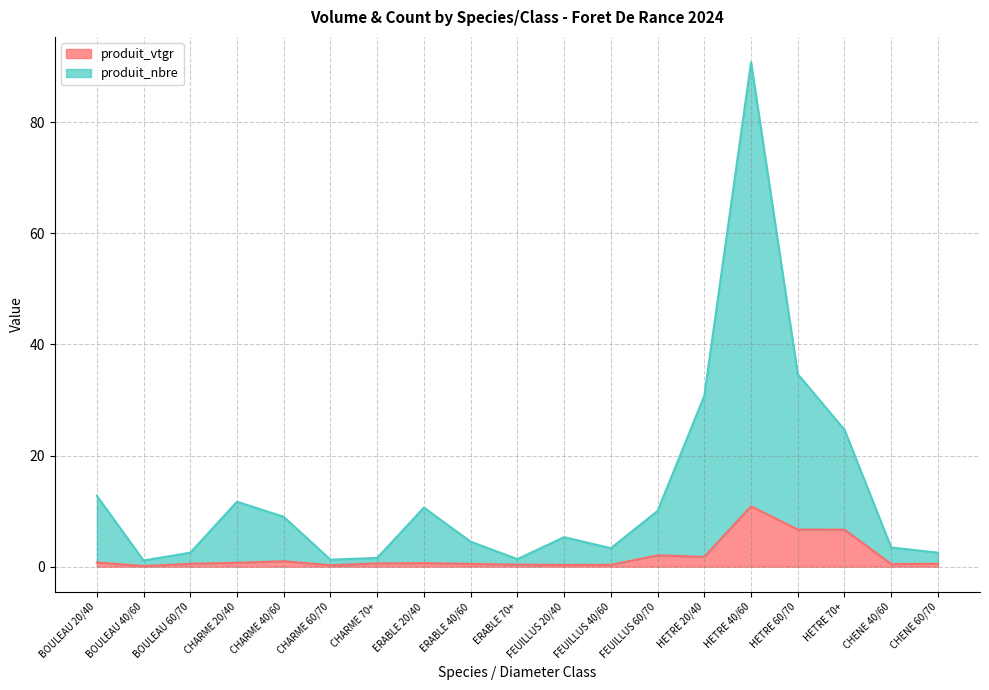

Reading right to left, transcribe all the data shown in this chart.

produit_vtgr: CHENE 60/70=0.5	CHENE 40/60=0.5	HETRE 70+=6.7	HETRE 60/70=6.7	HETRE 40/60=10.8	HETRE 20/40=1.8	FEUILLUS 60/70=2.0	FEUILLUS 40/60=0.3	FEUILLUS 20/40=0.3	ERABLE 70+=0.4	ERABLE 40/60=0.5	ERABLE 20/40=0.6	CHARME 70+=0.6	CHARME 60/70=0.2	CHARME 40/60=1.0	CHARME 20/40=0.7	BOULEAU 60/70=0.5	BOULEAU 40/60=0.1	BOULEAU 20/40=0.8
produit_nbre: CHENE 60/70=2.5	CHENE 40/60=3.5	HETRE 70+=24.6	HETRE 60/70=34.7	HETRE 40/60=90.8	HETRE 20/40=30.8	FEUILLUS 60/70=10.0	FEUILLUS 40/60=3.3	FEUILLUS 20/40=5.3	ERABLE 70+=1.4	ERABLE 40/60=4.5	ERABLE 20/40=10.6	CHARME 70+=1.6	CHARME 60/70=1.2	CHARME 40/60=9.0	CHARME 20/40=11.7	BOULEAU 60/70=2.5	BOULEAU 40/60=1.1	BOULEAU 20/40=12.8